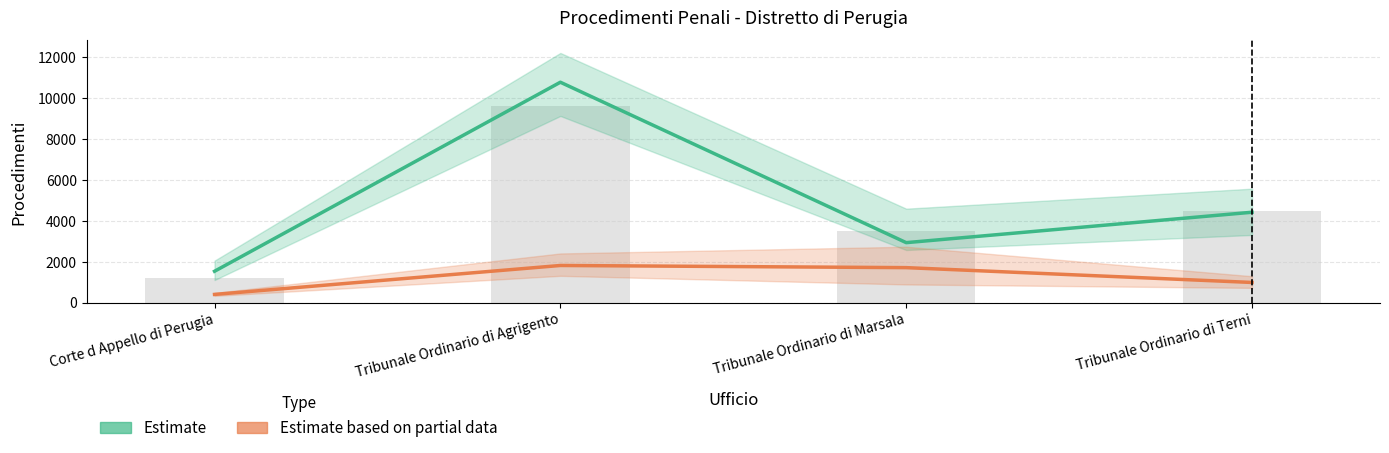

What is the smallest value displayed?

409.5